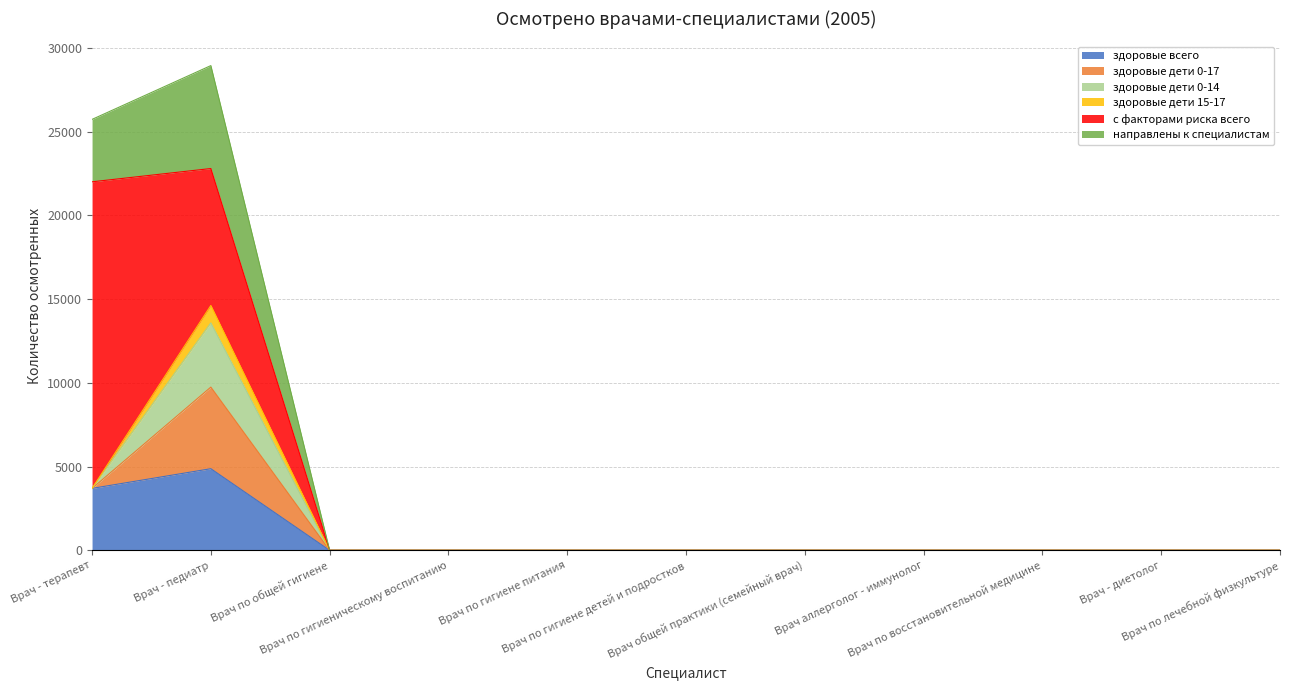

True or false: с факторами риска всего has a value of 0 at Врач по гигиене детей и подростков.

True